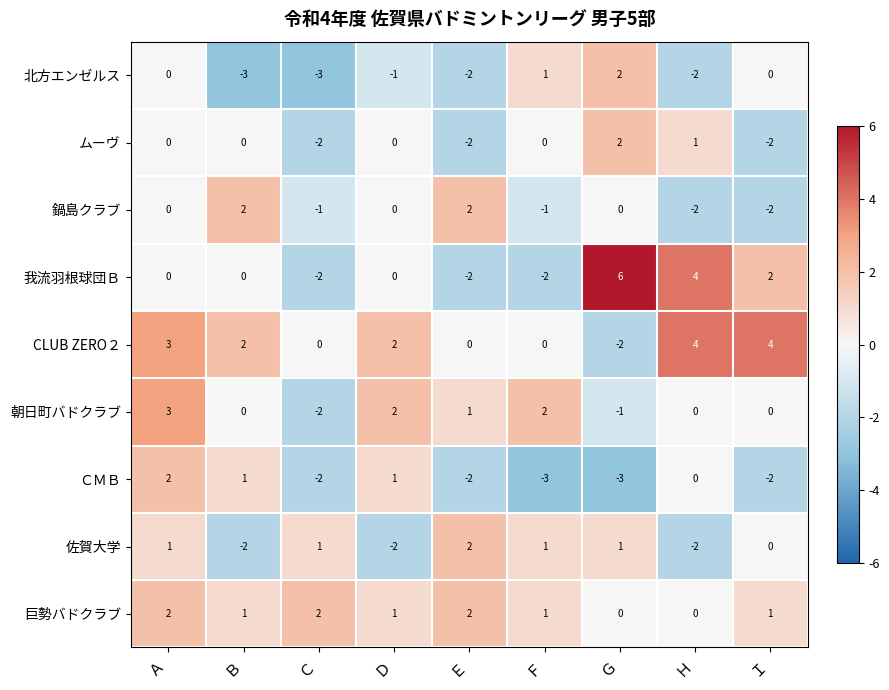

True or false: CLUB ZERO２ has a value of 0 at Ｅ.

True